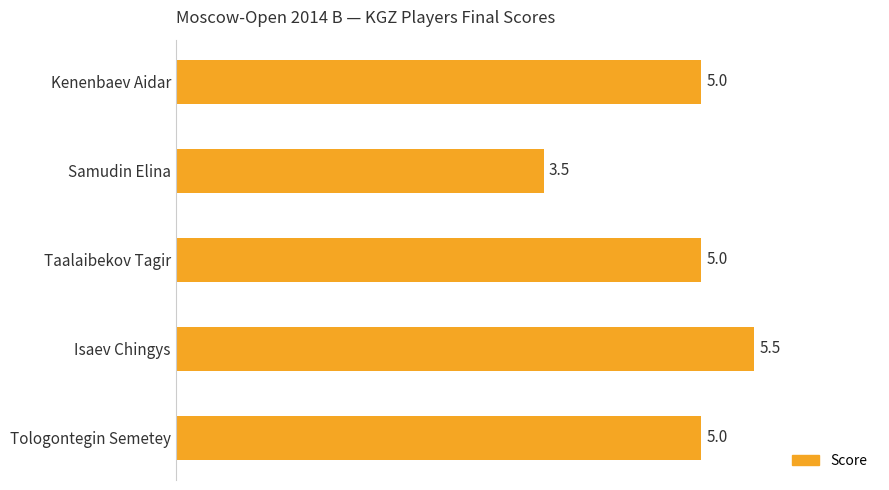

Which label corresponds to the largest value in the chart?

Isaev Chingys